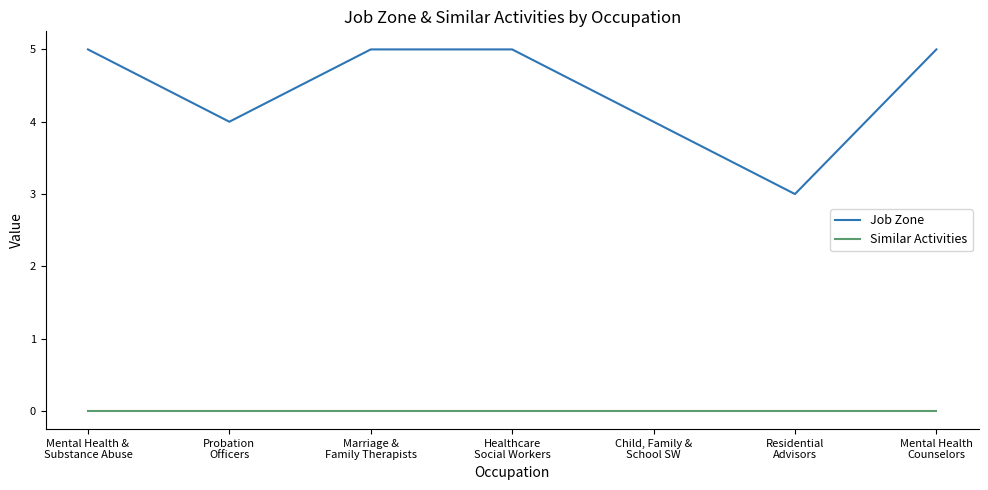

Which series has the largest range (max minus min)?

Job Zone